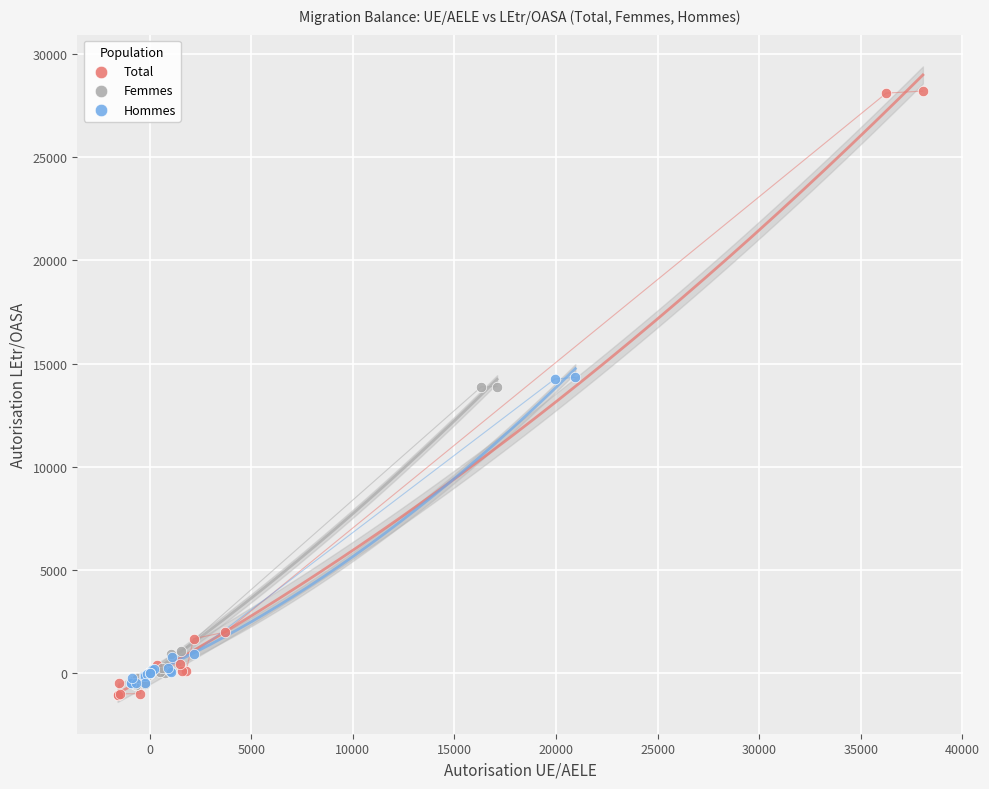

Which series has the largest Y range (max minus min)?

Total